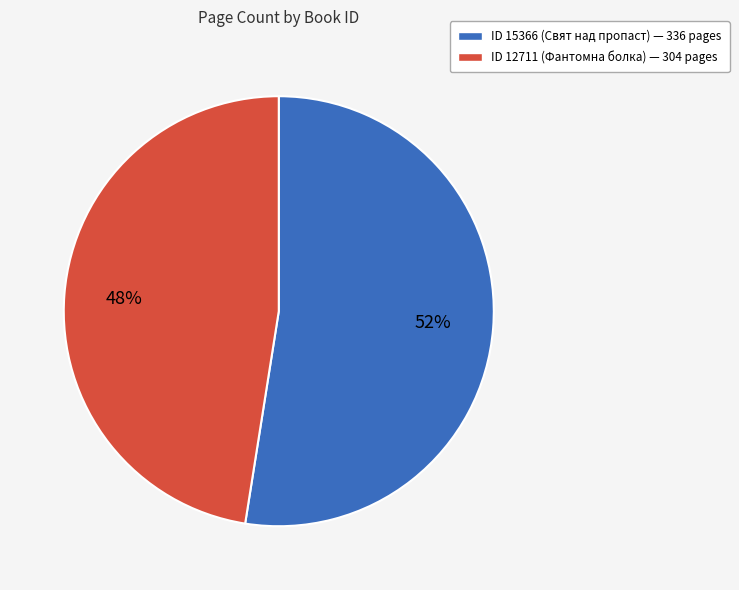

Is there a majority slice in this chart?

Yes